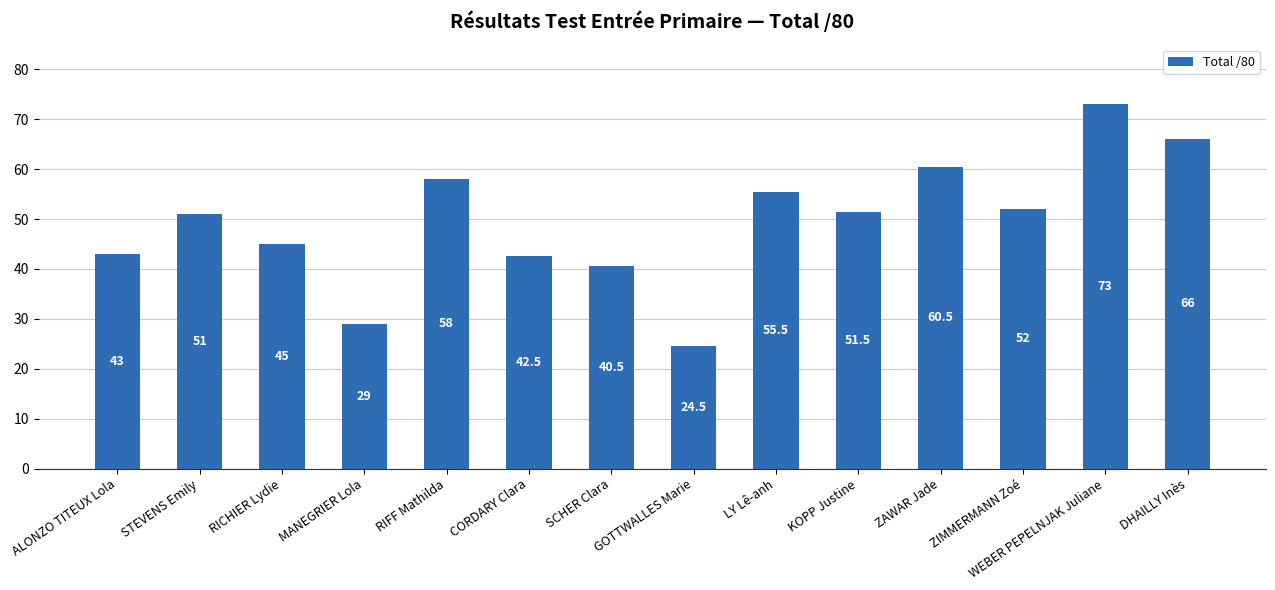

The chart shows a value of 40.5 at SCHER Clara. True or false?

True